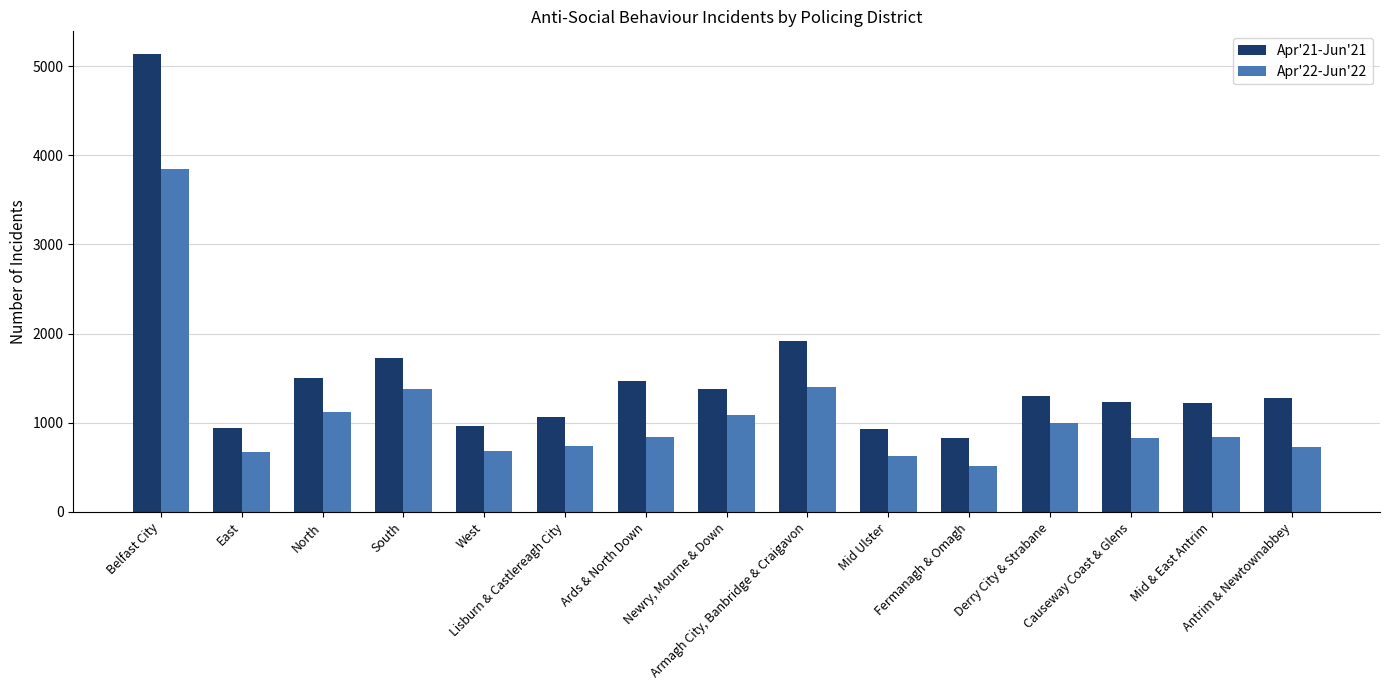

True or false: Apr'21-Jun'21 has a value of 1275 at Antrim & Newtownabbey.

True